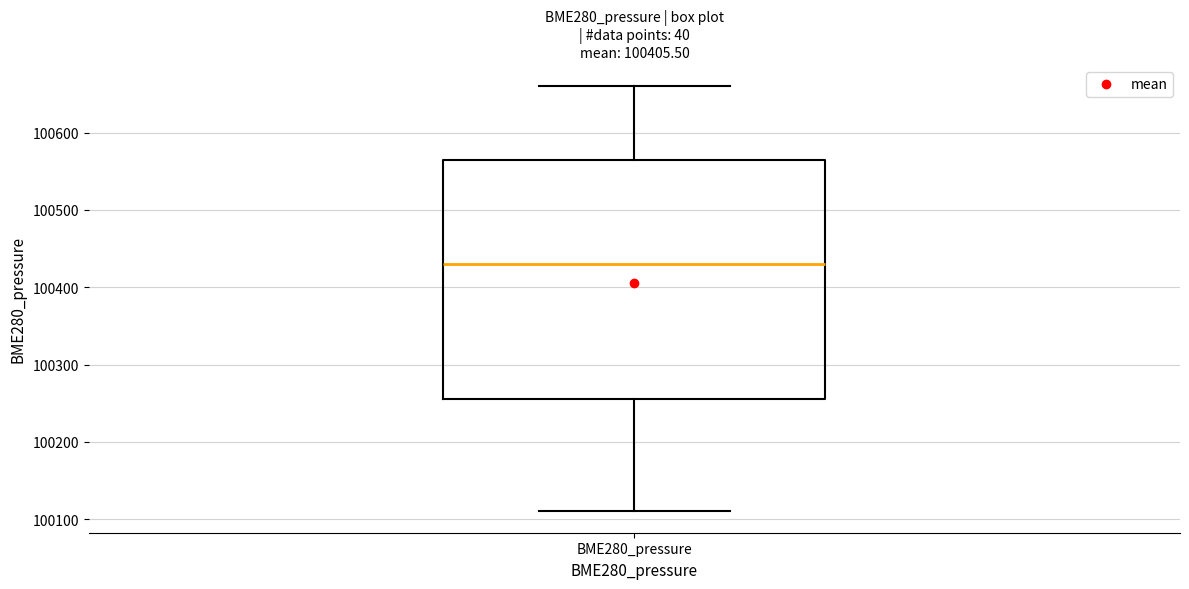

Where does the upper whisker of the box for BME280_pressure end on the y-axis? The values are not printed on the chart, so give them approximately, as read against the axis.

100660